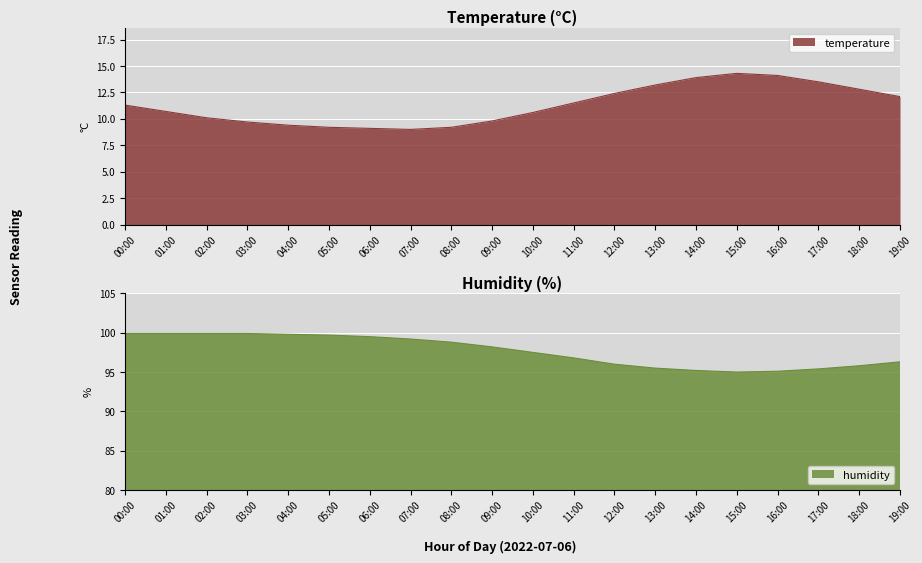

What is the label of the 6th point from the right?

14:00